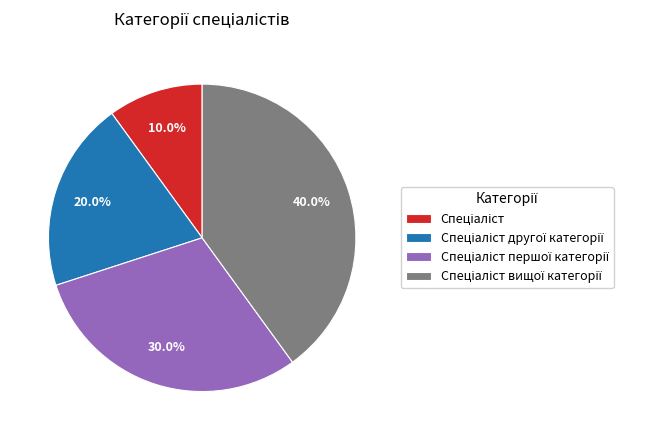

Does any single category account for the majority?

No